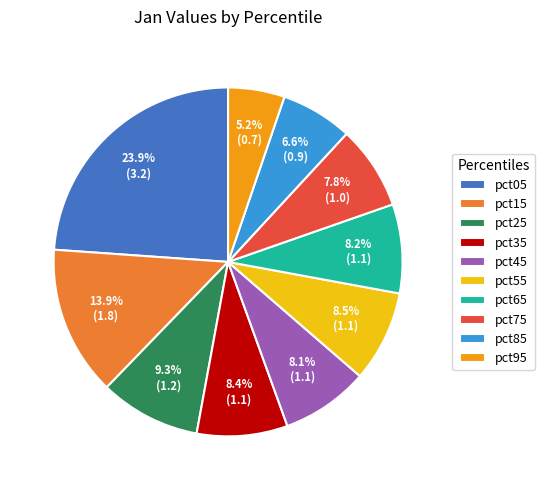

How many segments does this pie chart have?

10